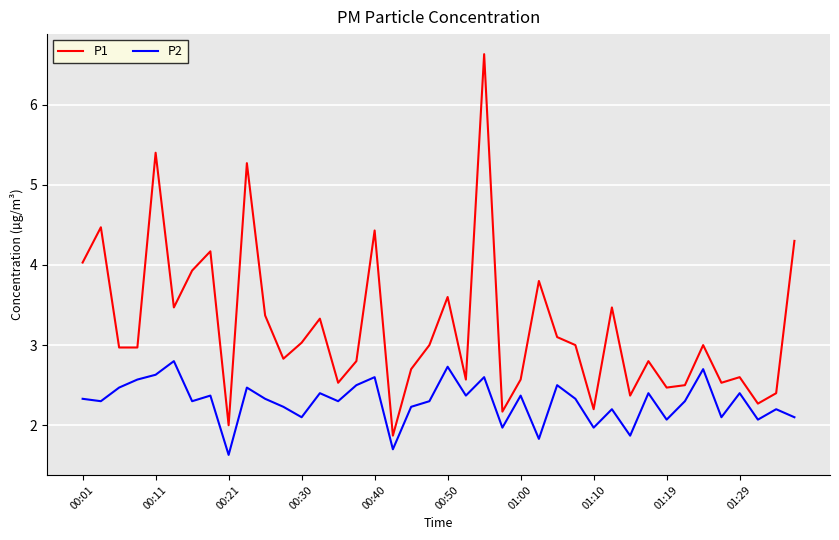

Rank the series by their maximum value, from highest to lowest.

P1, P2